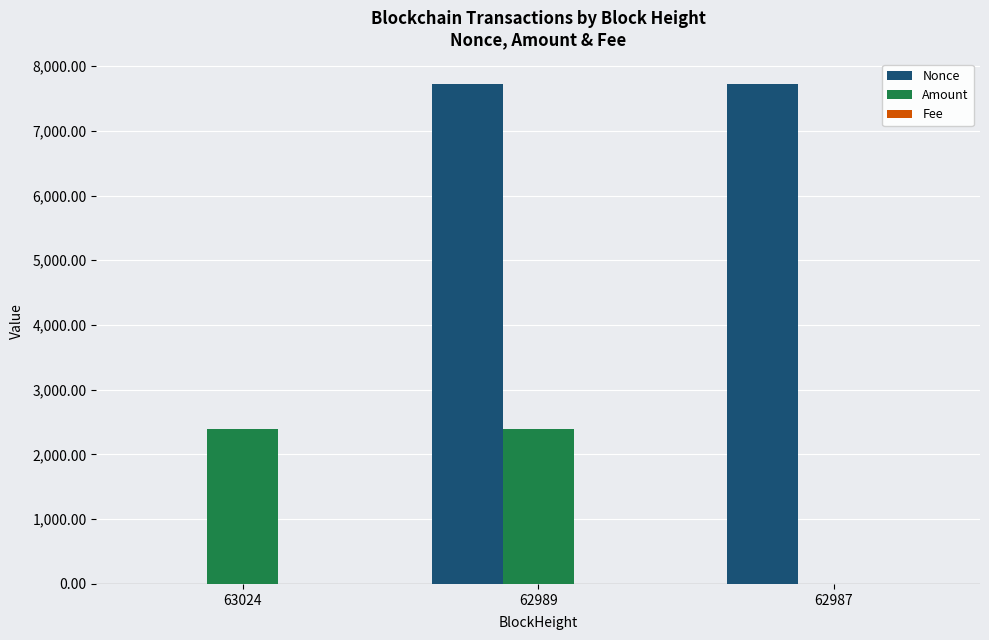

The Nonce series shows 7727.0 at 62989. True or false?

True